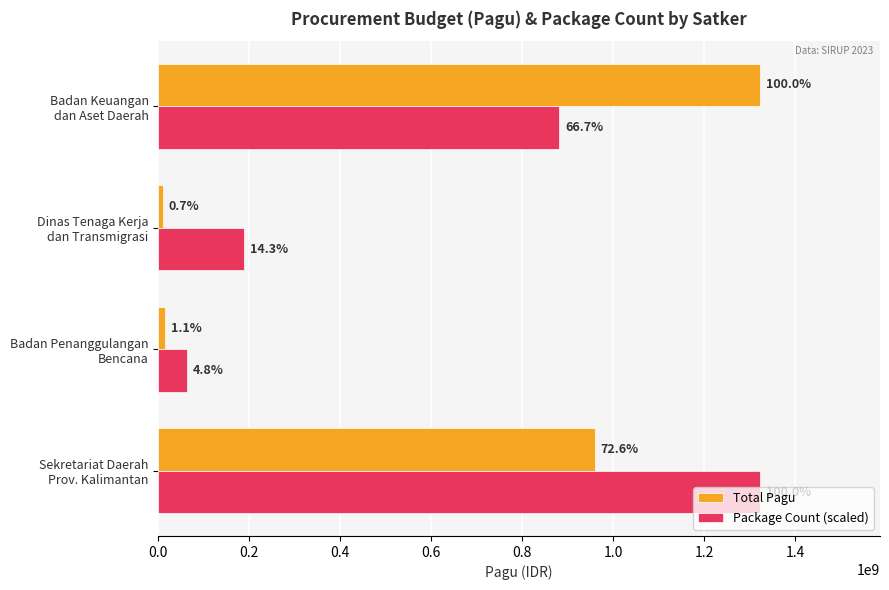

Rank the series by their average value, from highest to lowest.

Package Count (scaled), Total Pagu